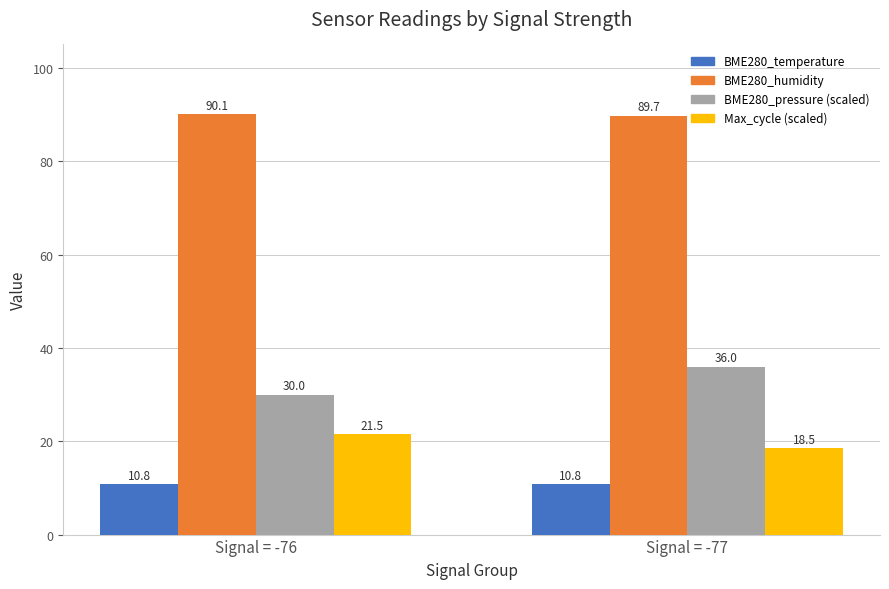

Which series changed the most between Signal = -76 and Signal = -77?

BME280_pressure (scaled)